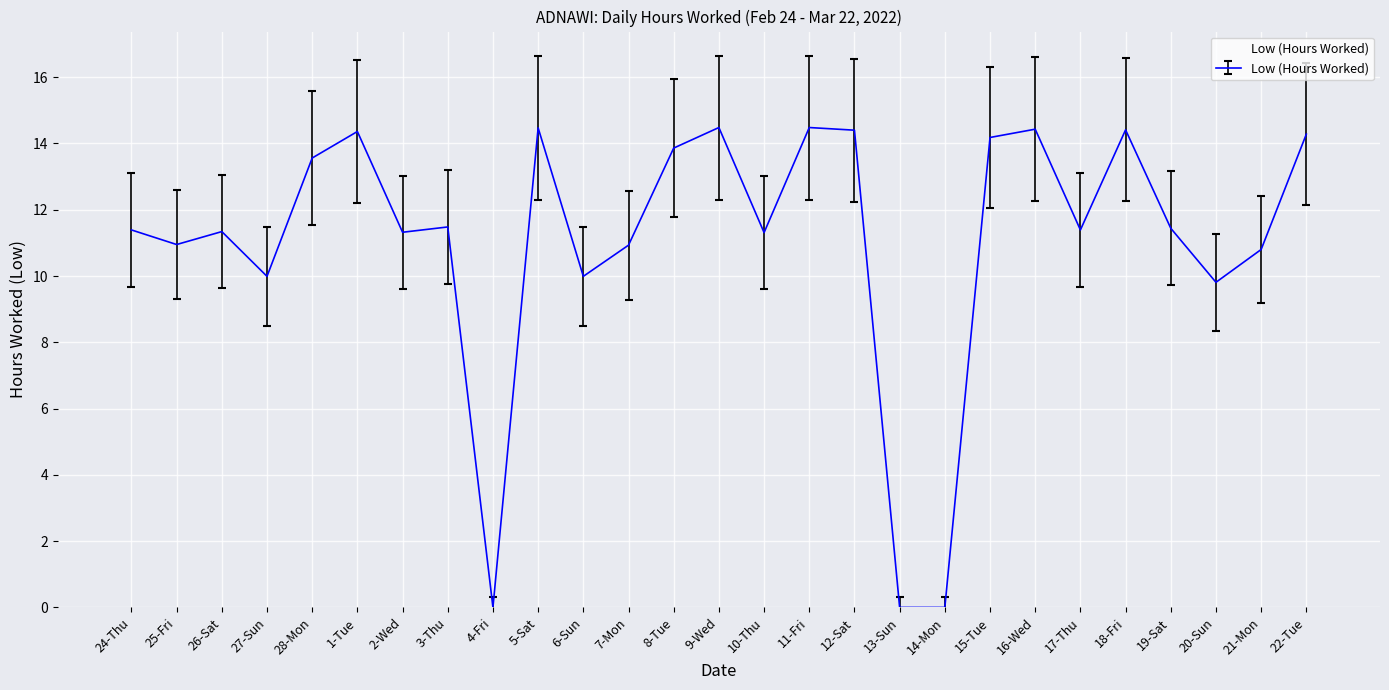

How many lines are shown in the chart?

1